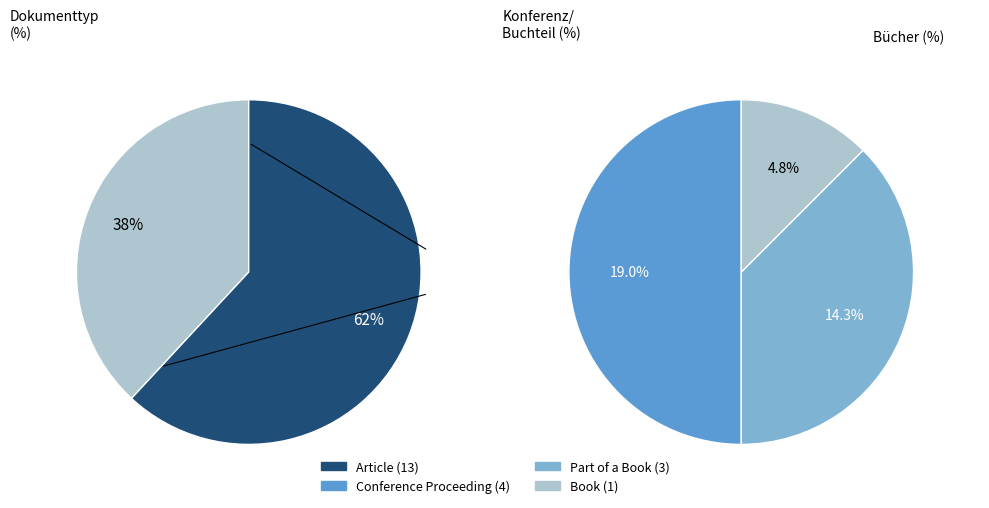

Is Article the majority of the pie?

Yes